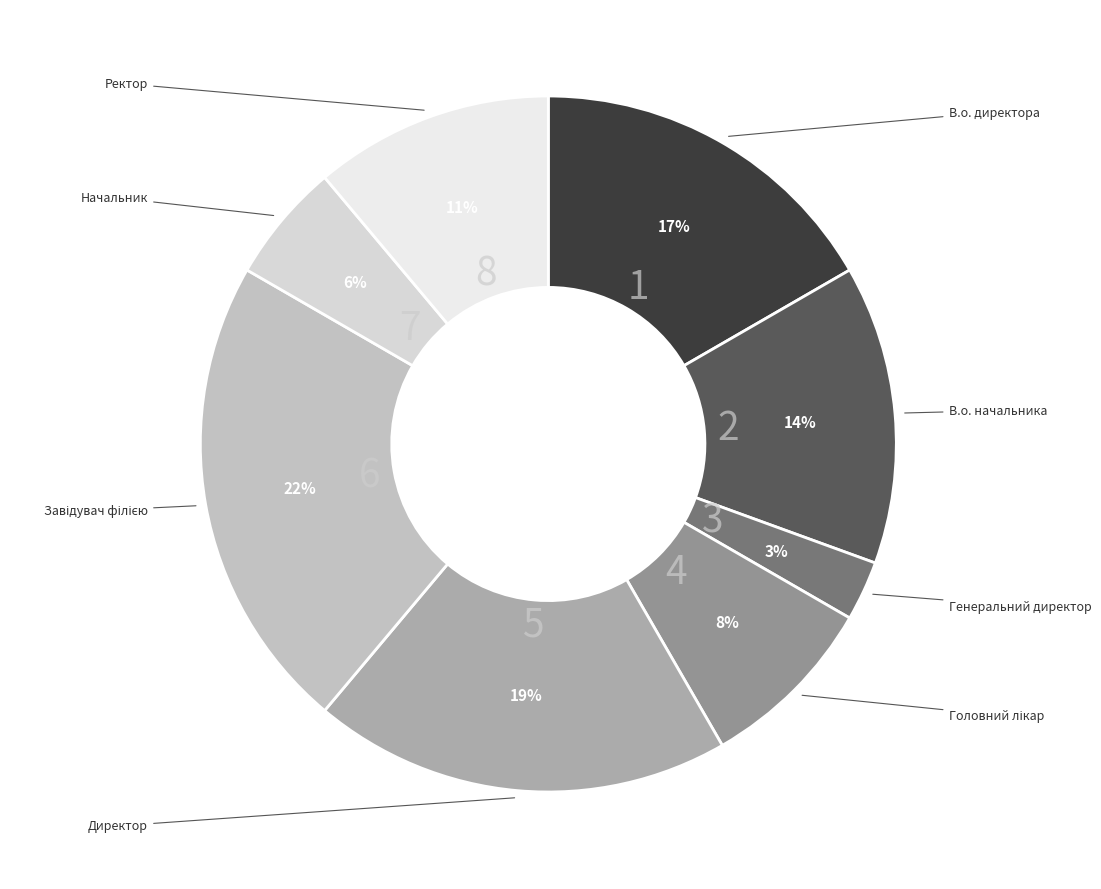

Combined, do В.о. начальника and Директор account for over 50%?

No